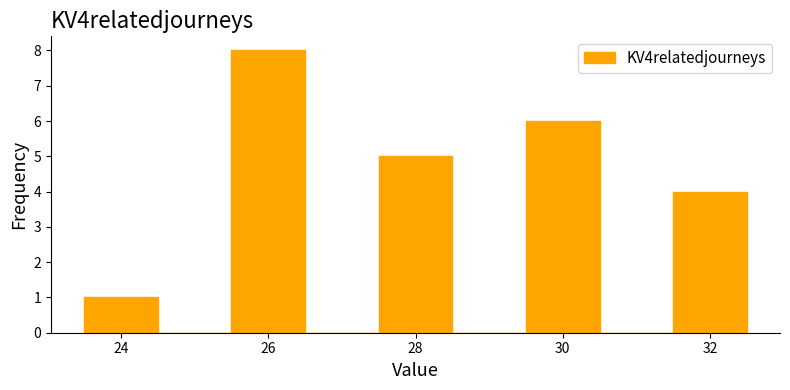

Reading left to right, list every bar in this chart as the range it spans on the x-axis followed by its height. Neither the bar edges nor the heights are printed on the chart, so give them approximately, as read against the axes.

23.5 to 24.5: 1
24.5 to 25.5: 0
25.5 to 26.5: 8
26.5 to 27.5: 0
27.5 to 28.5: 5
28.5 to 29.5: 0
29.5 to 30.5: 6
30.5 to 31.5: 0
31.5 to 32.5: 4